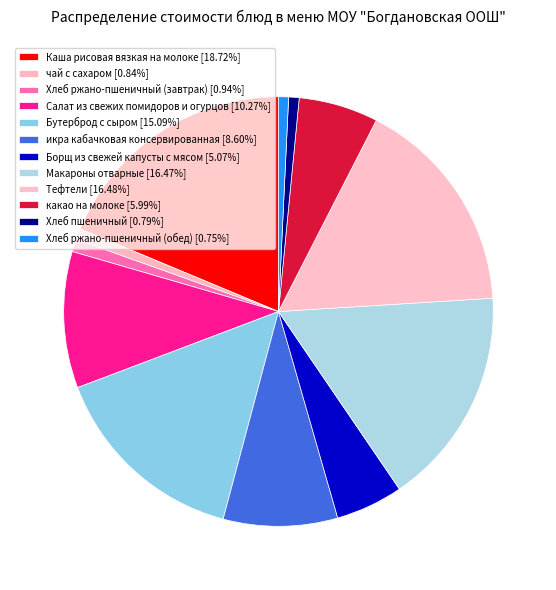

How many segments does this pie chart have?

12